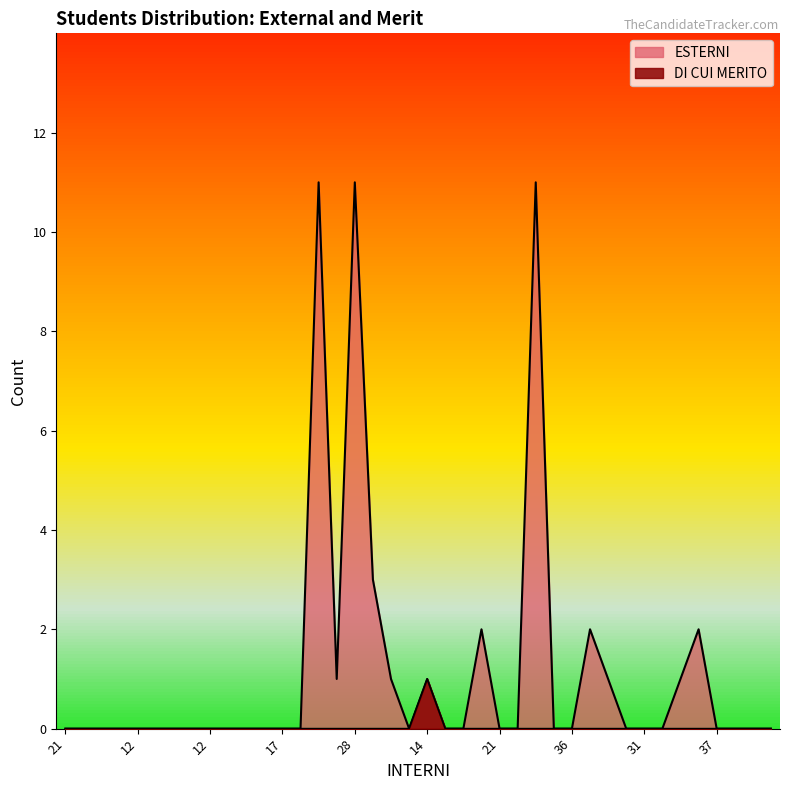

What is the label of the 11th point from the right?

16